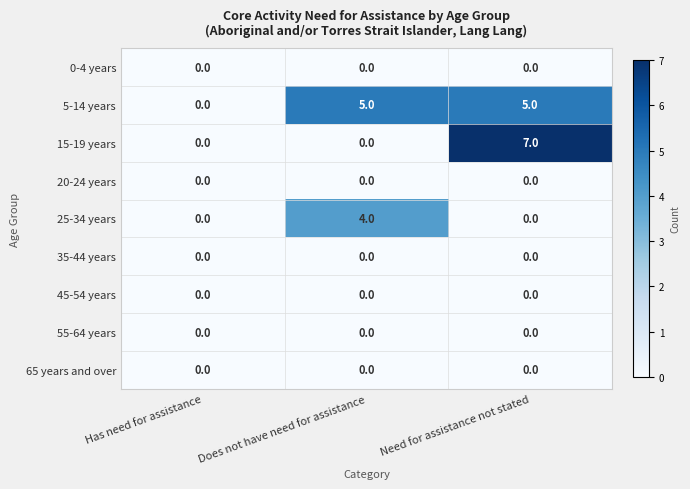

Which category has the highest value across all series?

Need for assistance not stated